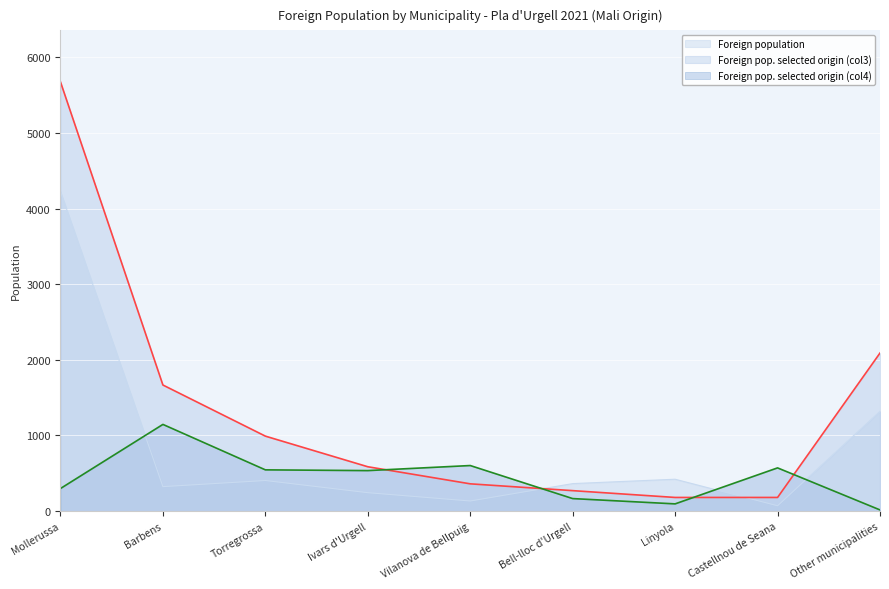

Reading left to right, extract all data points from this chart.

Foreign population: 4225	323	404	243	133	363	421	70	1319
Foreign pop. selected origin (col3): 5676	1667	991	586	360	270	180	180	2090
Foreign pop. selected origin (col4): 298	1146	545	535	602	165	95	571	15